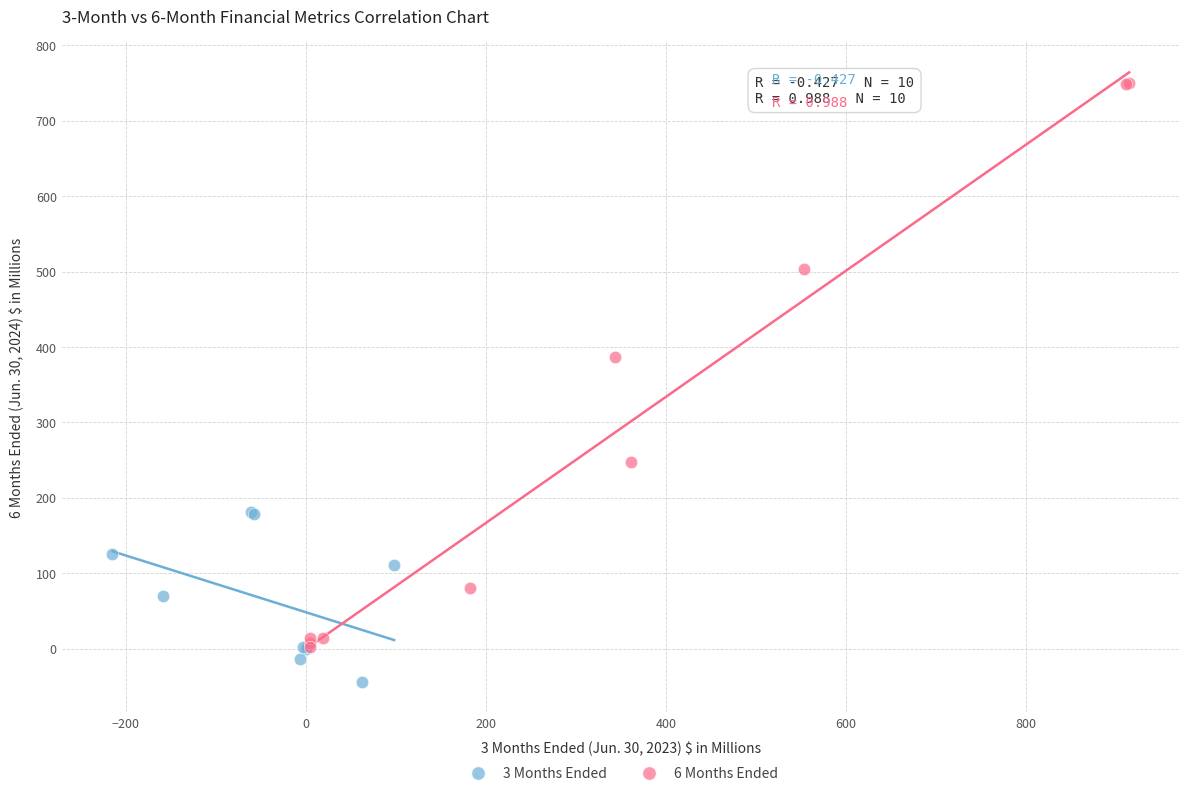

What are all the series names shown in the legend?

3 Months Ended, 6 Months Ended